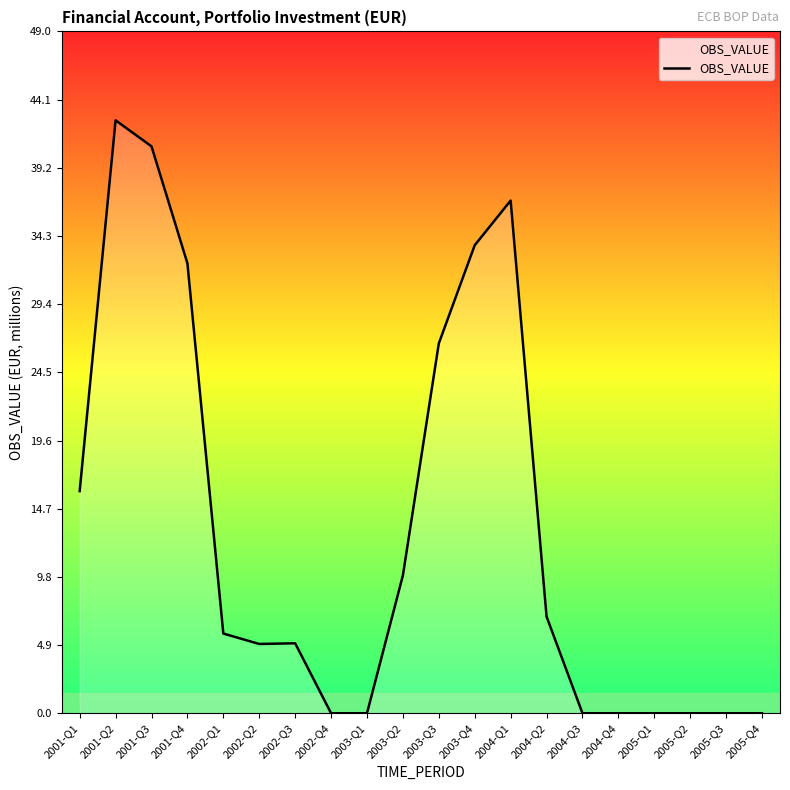

Which label corresponds to the largest value in the chart?

2001-Q2